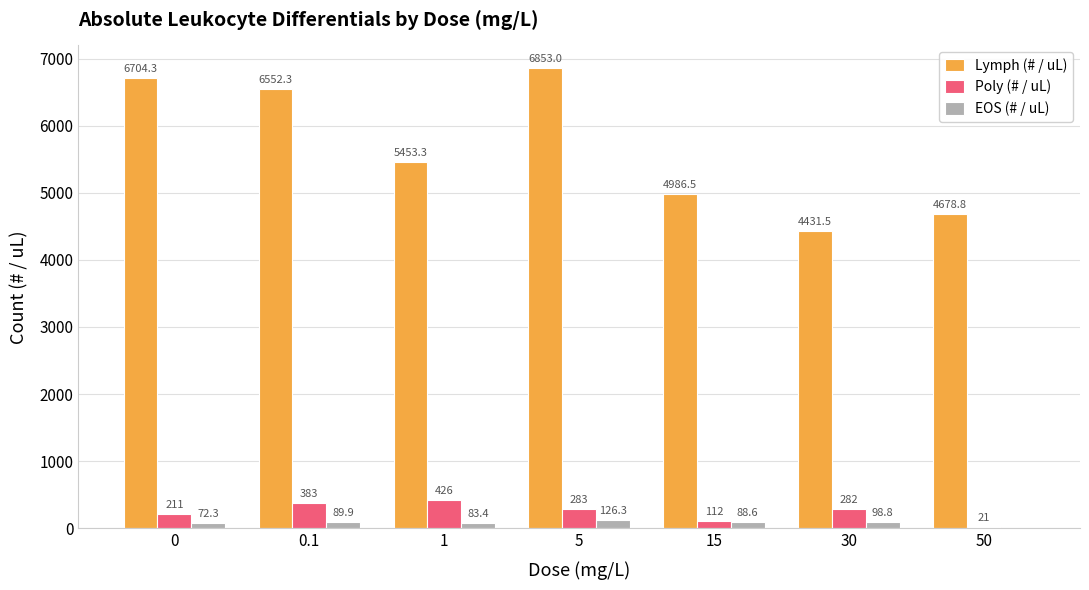

The value of EOS (# / uL) at 0.1 is 89.9. True or false?

True